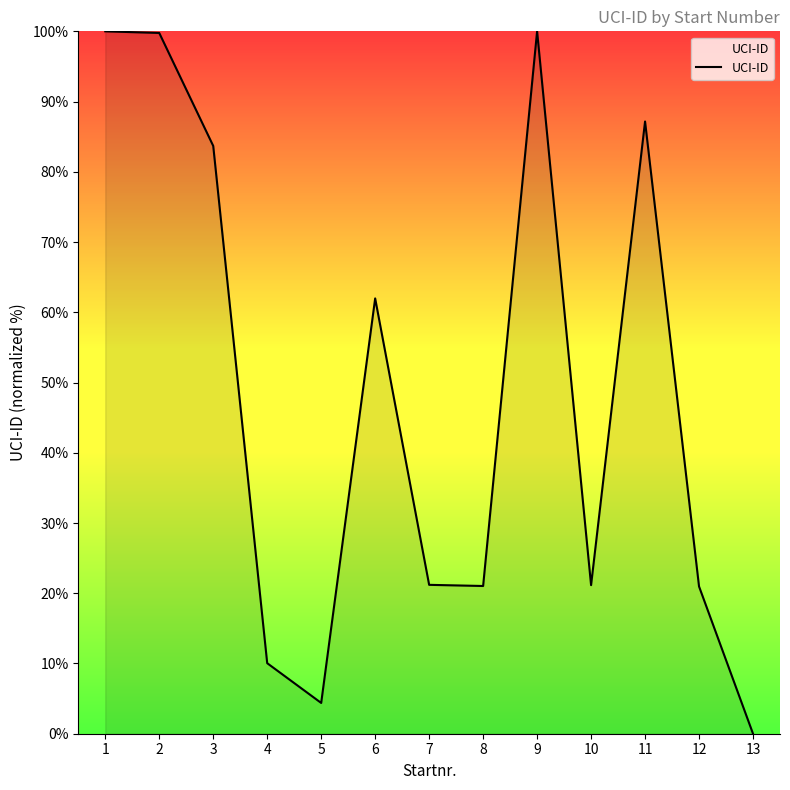

Is it true that the value at 4 is 10.0?

True